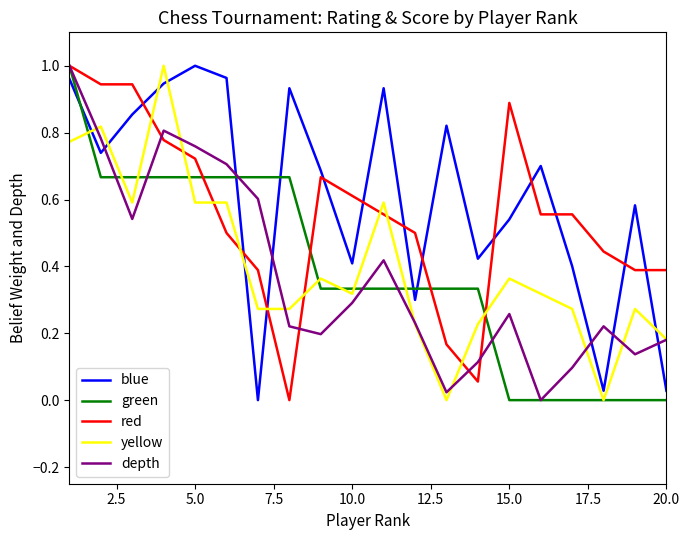

Which series has the largest total across all categories?

blue